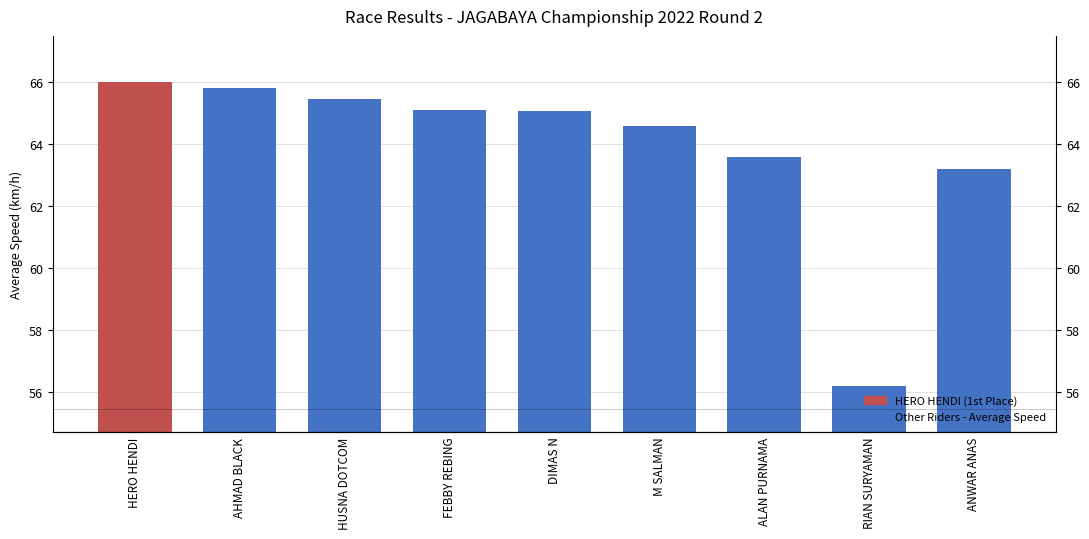

Which label corresponds to the smallest value in the chart?

RIAN SURYAMAN